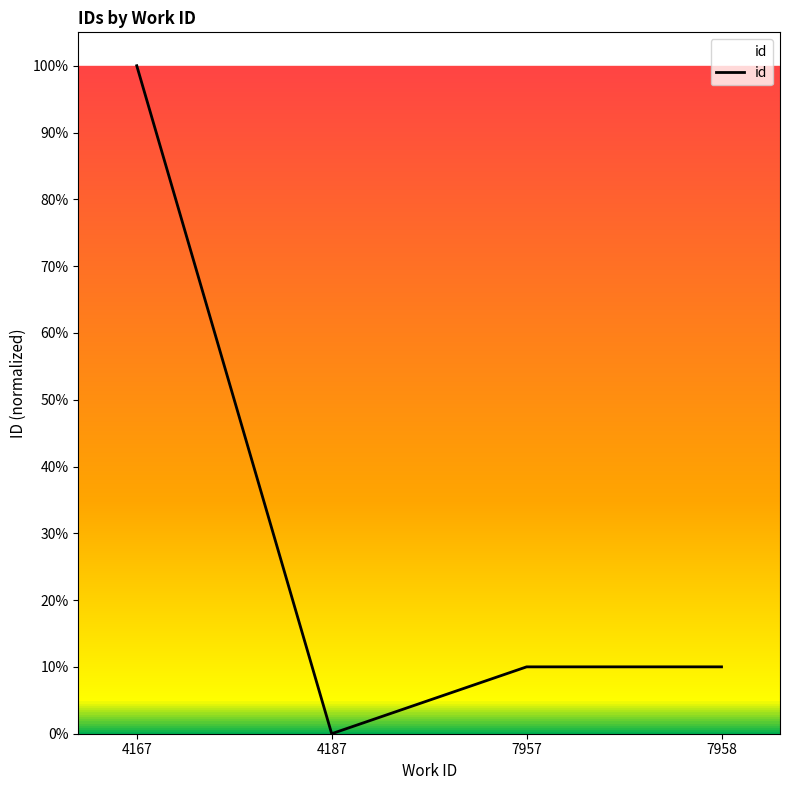

Does the chart display data point markers on the line(s)?

No